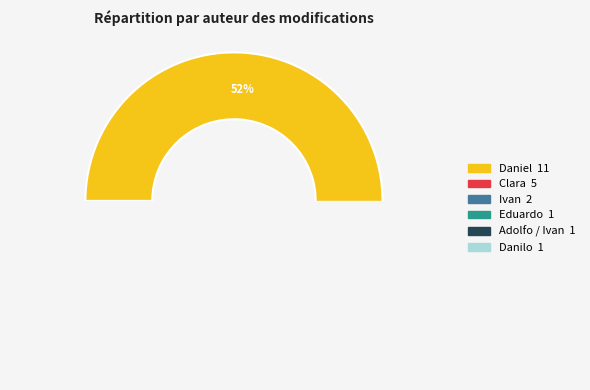

What percentage is the Clara slice, to the nearest percent?

24%